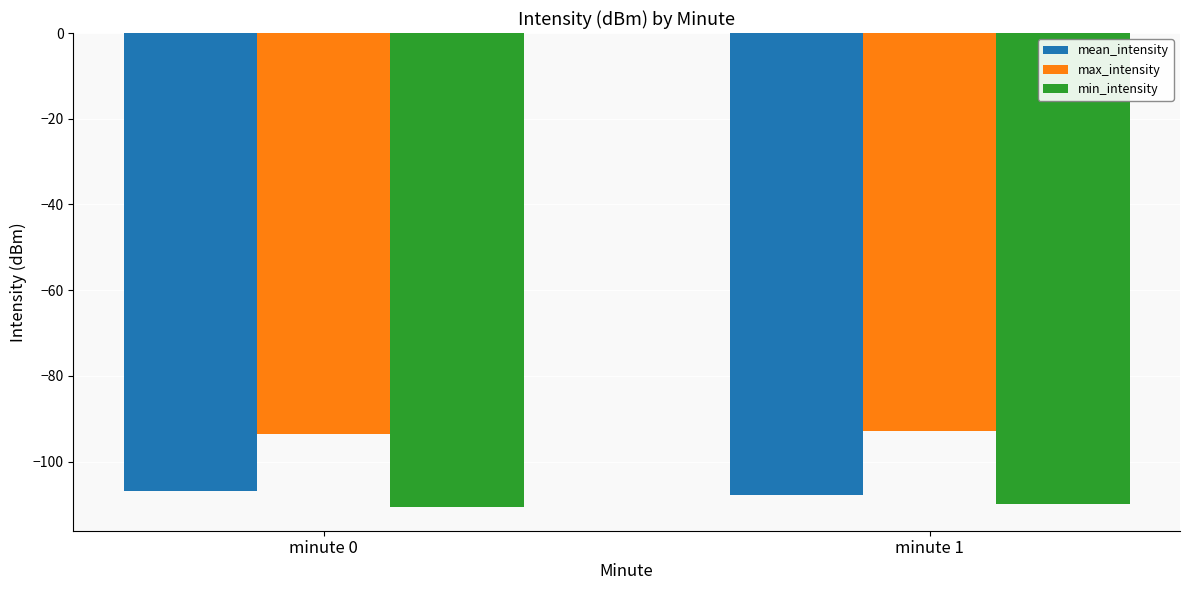

Are the bars grouped side by side (vs. stacked)?

Yes